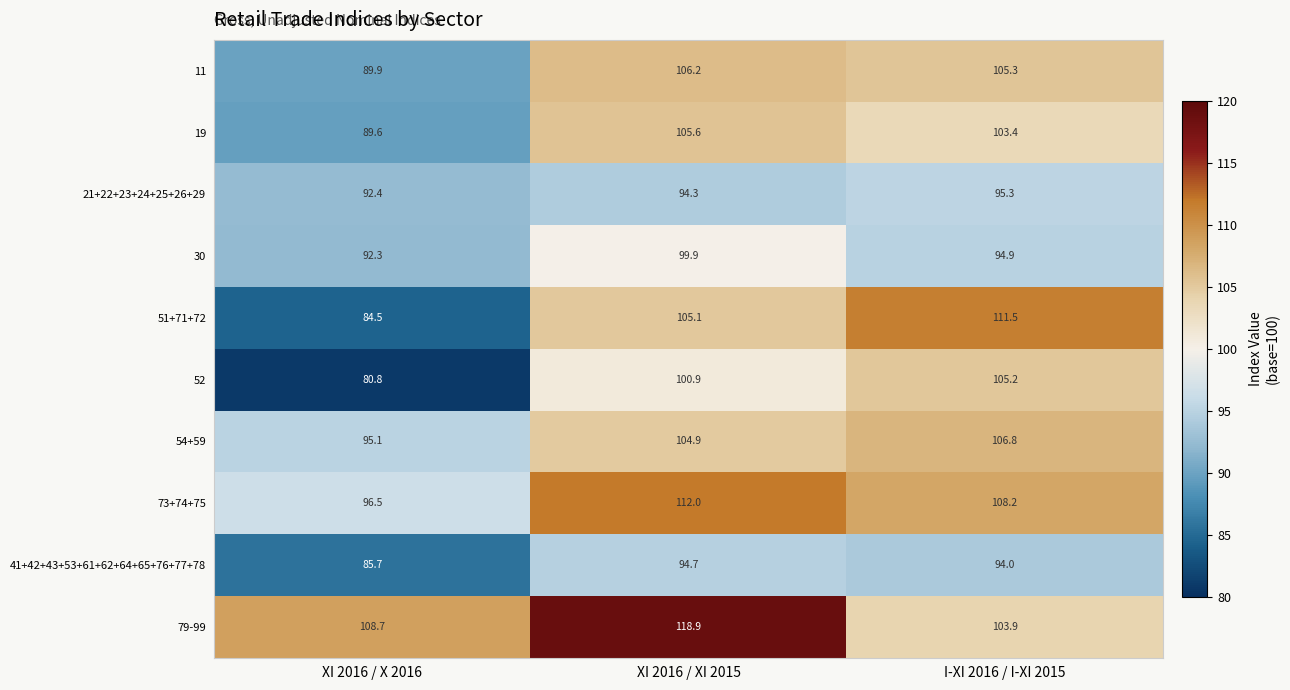

Reading left to right, list all the values displayed in this chart.

11: XI 2016 / X 2016=89.9	XI 2016 / XI 2015=106.2	I-XI 2016 / I-XI 2015=105.3
19: XI 2016 / X 2016=89.6	XI 2016 / XI 2015=105.6	I-XI 2016 / I-XI 2015=103.4
21+22+23+24+25+26+29: XI 2016 / X 2016=92.4	XI 2016 / XI 2015=94.3	I-XI 2016 / I-XI 2015=95.3
30: XI 2016 / X 2016=92.3	XI 2016 / XI 2015=99.9	I-XI 2016 / I-XI 2015=94.9
51+71+72: XI 2016 / X 2016=84.5	XI 2016 / XI 2015=105.1	I-XI 2016 / I-XI 2015=111.5
52: XI 2016 / X 2016=80.8	XI 2016 / XI 2015=100.9	I-XI 2016 / I-XI 2015=105.2
54+59: XI 2016 / X 2016=95.1	XI 2016 / XI 2015=104.9	I-XI 2016 / I-XI 2015=106.8
73+74+75: XI 2016 / X 2016=96.5	XI 2016 / XI 2015=112.0	I-XI 2016 / I-XI 2015=108.2
41+42+43+53+61+62+64+65+76+77+78: XI 2016 / X 2016=85.7	XI 2016 / XI 2015=94.7	I-XI 2016 / I-XI 2015=94.0
79-99: XI 2016 / X 2016=108.7	XI 2016 / XI 2015=118.9	I-XI 2016 / I-XI 2015=103.9